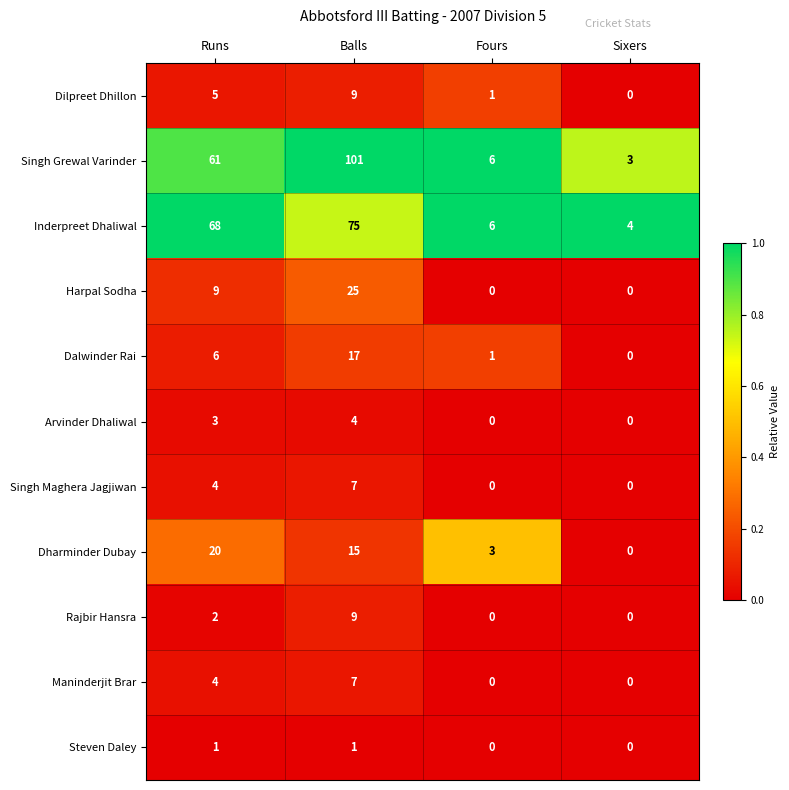

The value of Maninderjit Brar at Balls is 3. True or false?

False